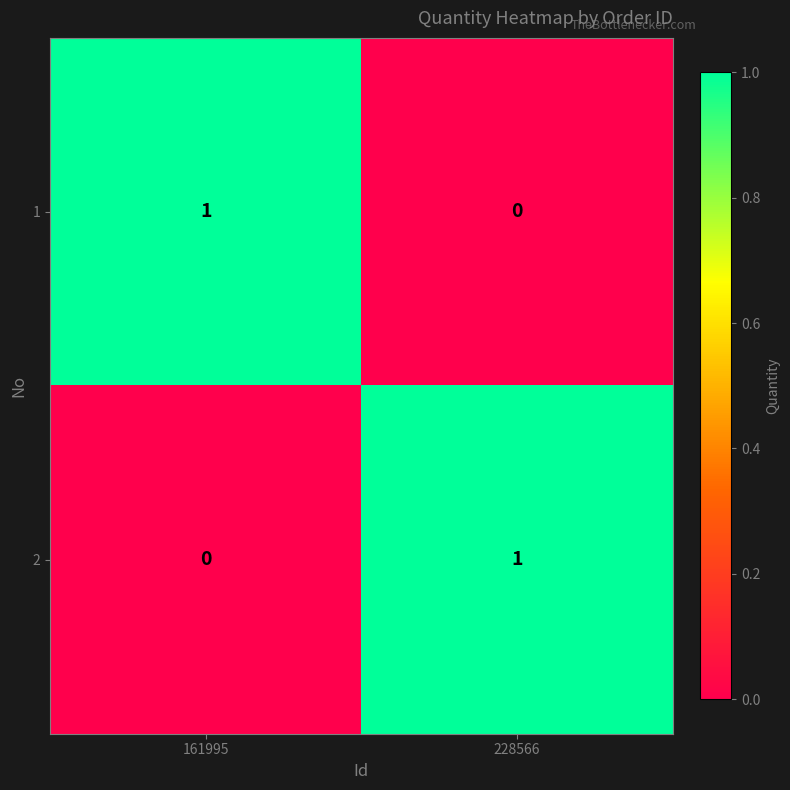

Is the value of 2 at 228566 greater than the value of 1 at 228566?

Yes